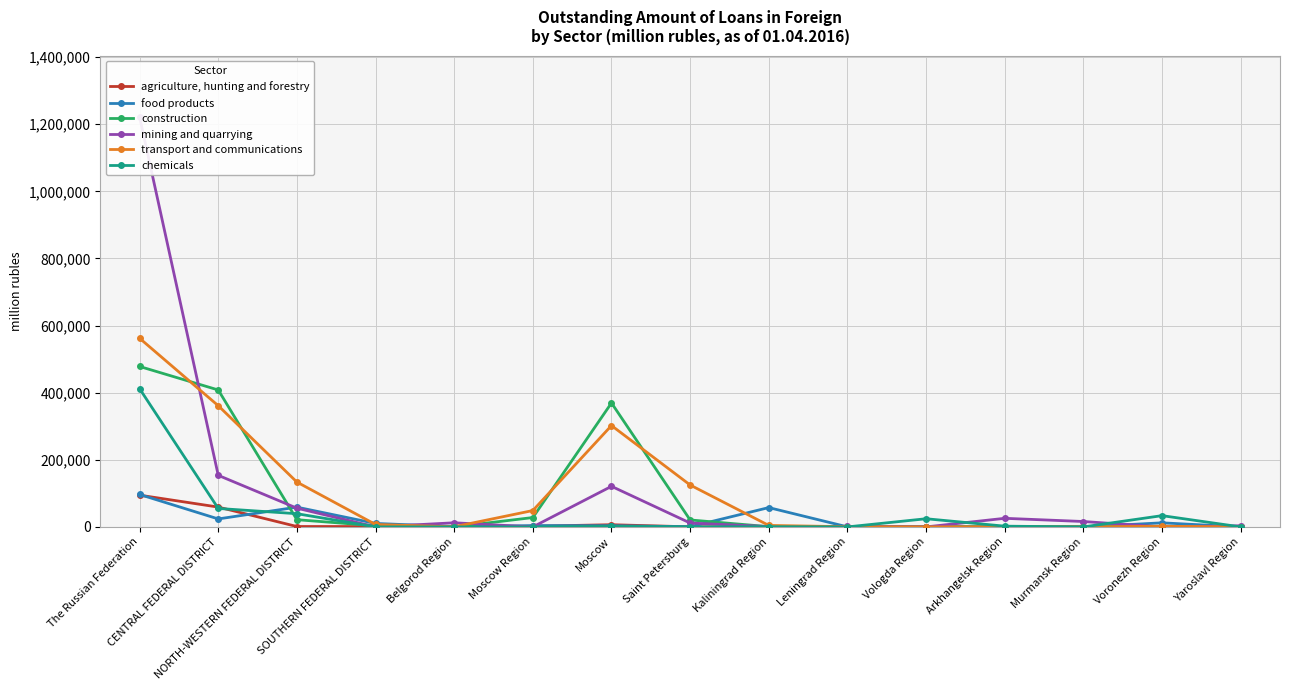

At which label is transport and communications closest to 281121?

Moscow